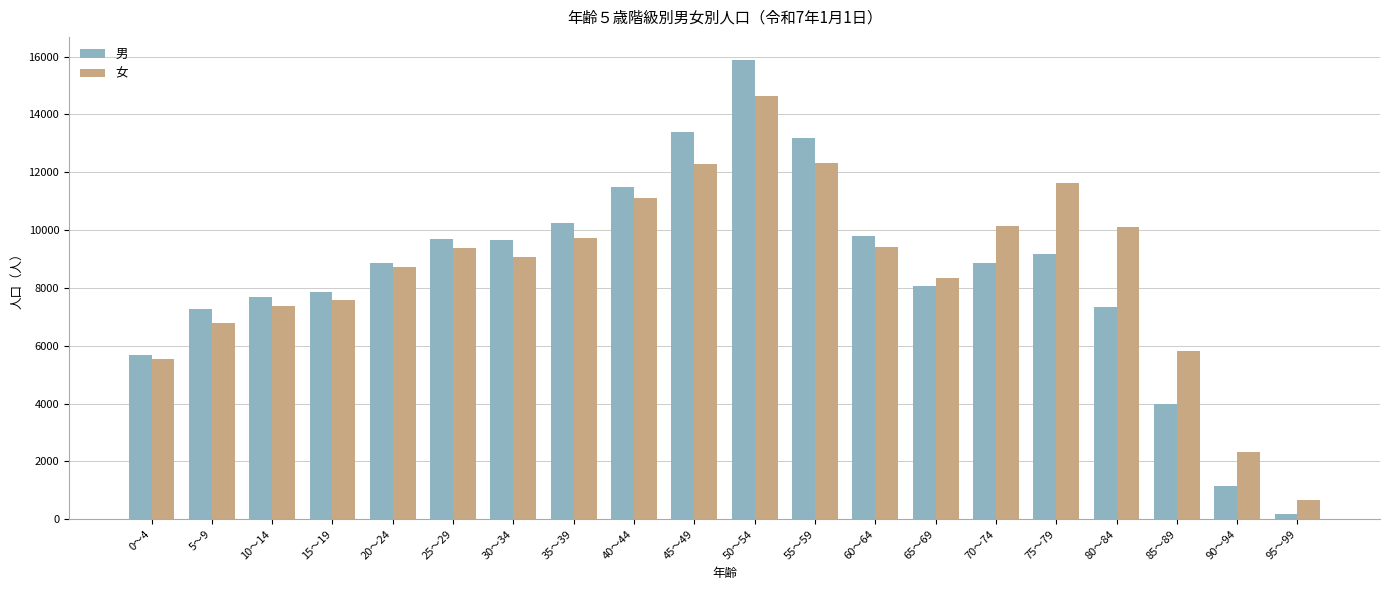

Which series has the largest total across all categories?

女